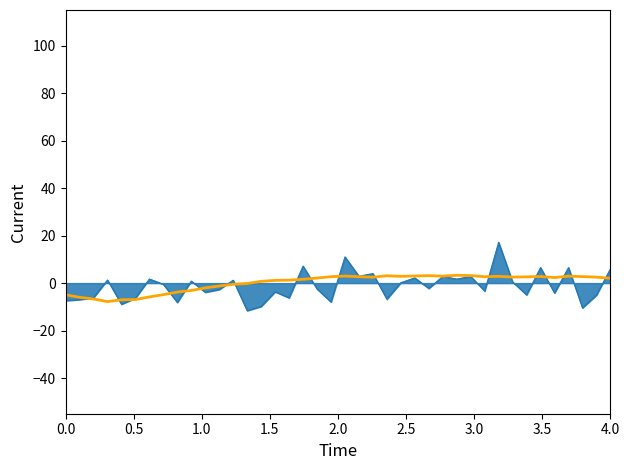

What is the greatest value displayed?

17.2